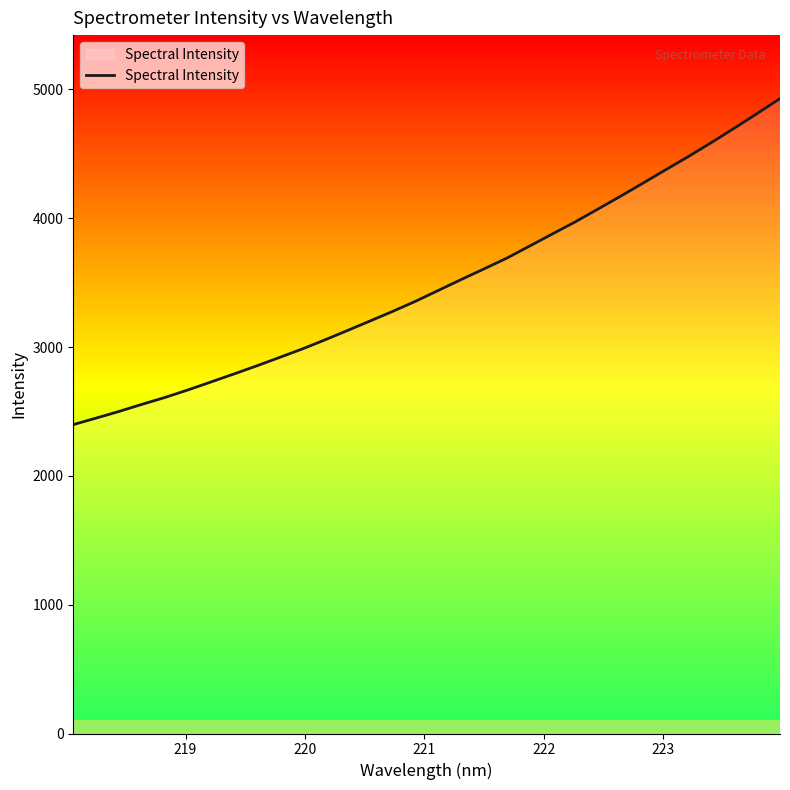

What is the difference between the maximum and minimum values?

2531.0